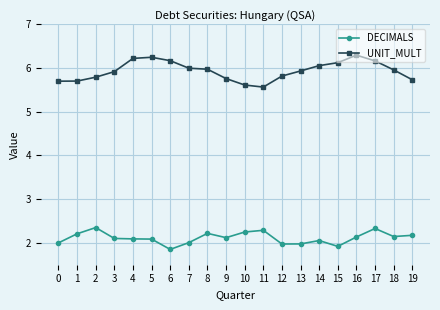

Is it true that UNIT_MULT equals 8.3 at 15?

False